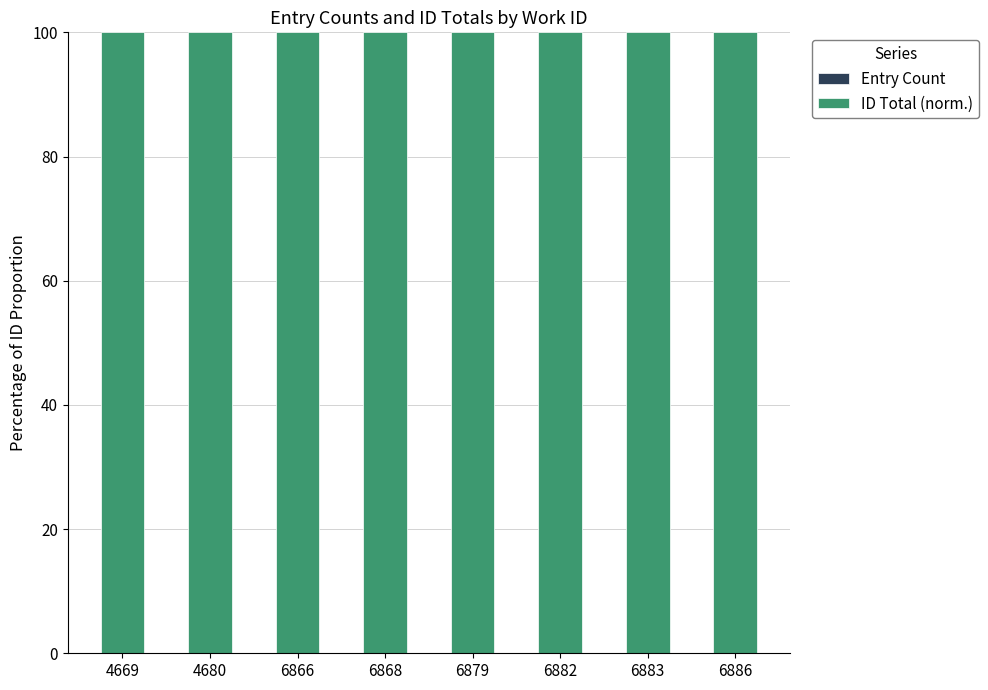

At which label is ID Total (norm.) closest to 99?

4669